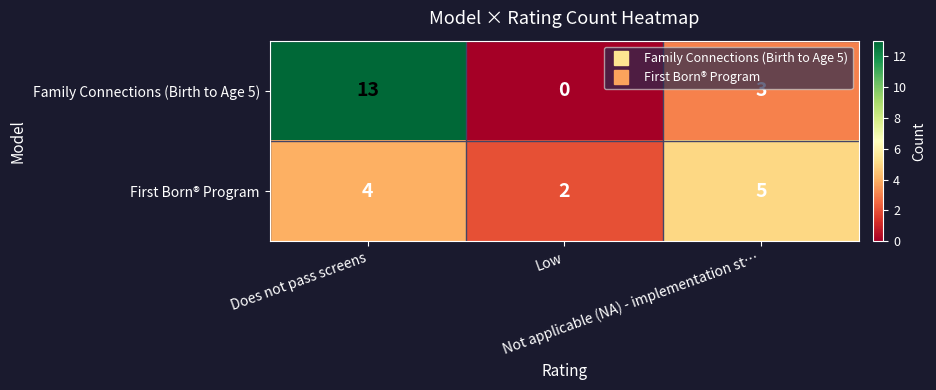

Rank the series by their average value, from lowest to highest.

First Born® Program, Family Connections (Birth to Age 5)